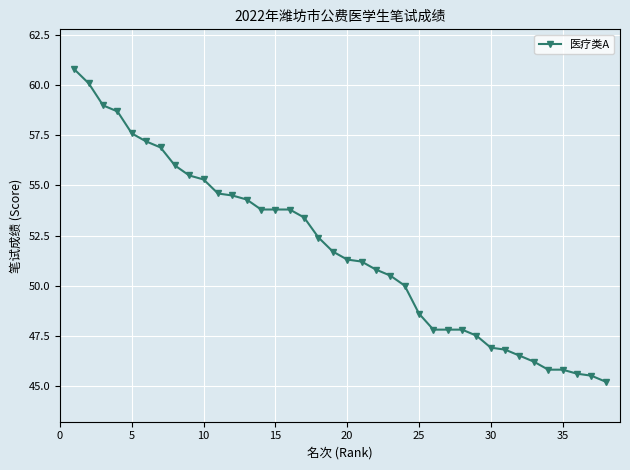

Reading left to right, list all the values displayed in this chart.

60.8	60.1	59.0	58.7	57.6	57.2	56.9	56.0	55.5	55.3	54.6	54.5	54.3	53.8	53.8	53.8	53.4	52.4	51.7	51.3	51.2	50.8	50.5	50.0	48.6	47.8	47.8	47.8	47.5	46.9	46.8	46.5	46.2	45.8	45.8	45.6	45.5	45.2